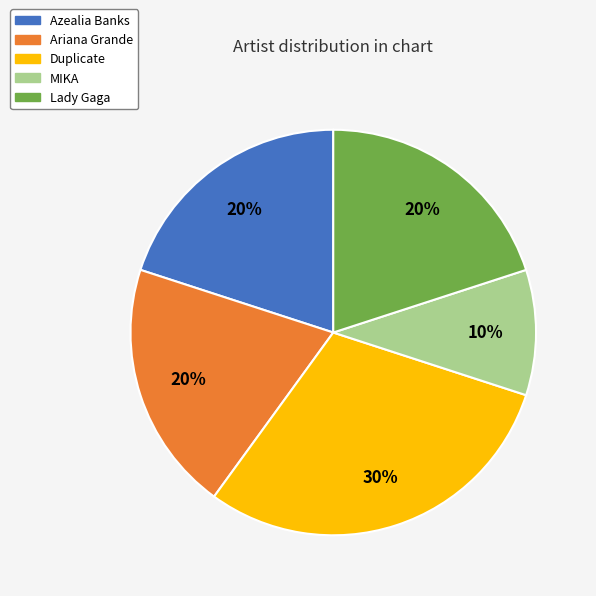

Does MIKA account for over 50% of the chart?

No